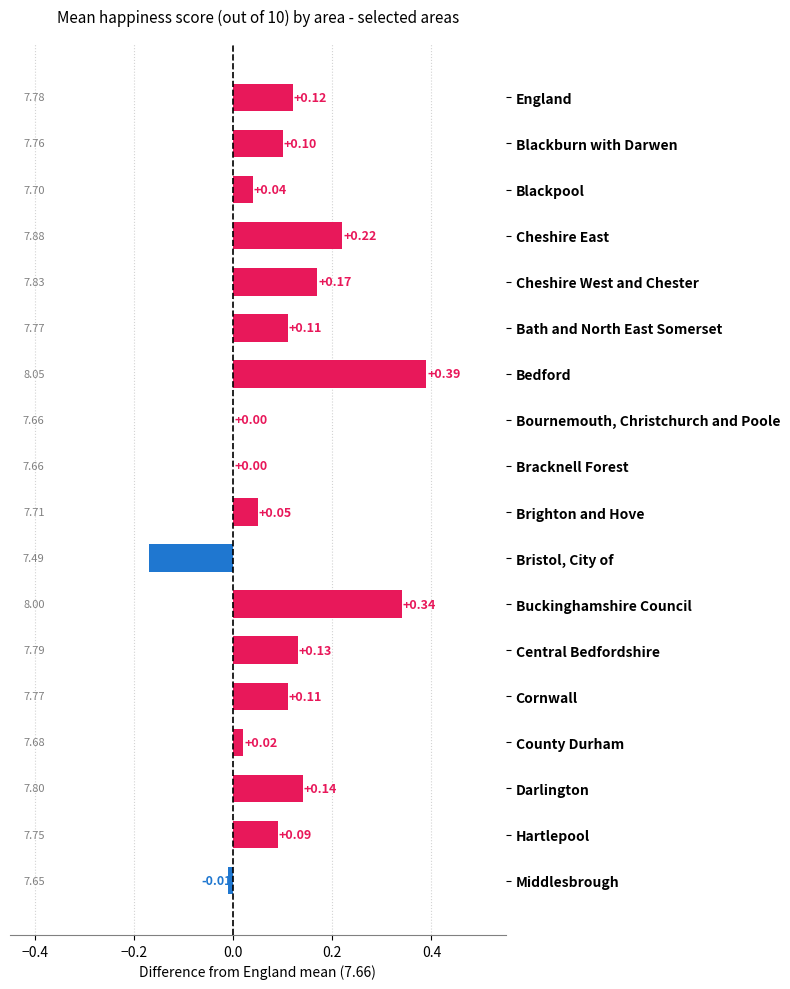

Between Darlington and England, which is larger?

Darlington